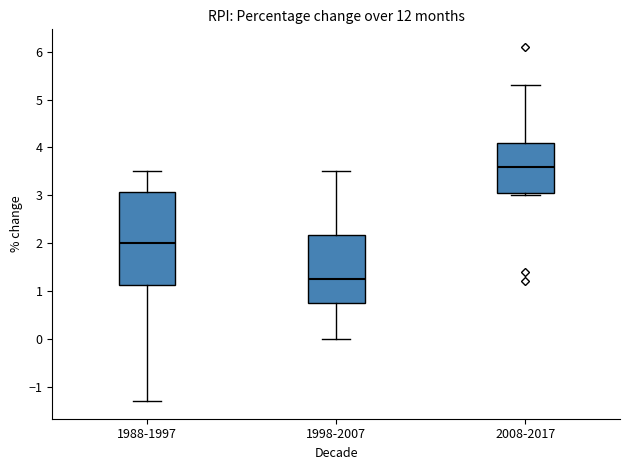

Reading left to right, transcribe this box plot: for each box, give where its median line is, the range the box spans, and where its two whiskers end, as read against the y-axis. The values are not printed on the chart, so give them approximately, as read against the axis.

1988-1997: median 2.0, box 1.1 to 3.1, whiskers -1.3 to 3.5
1998-2007: median 1.3, box 0.8 to 2.2, whiskers 0.0 to 3.5
2008-2017: median 3.6, box 3.1 to 4.1, whiskers 3.0 to 5.3